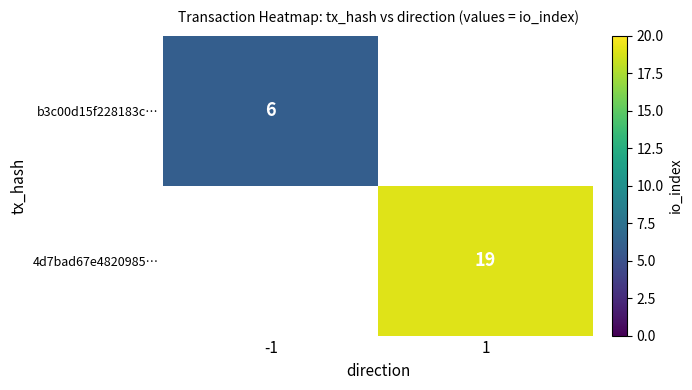

The 4d7bad67e4820985… series shows 19 at 1. True or false?

True